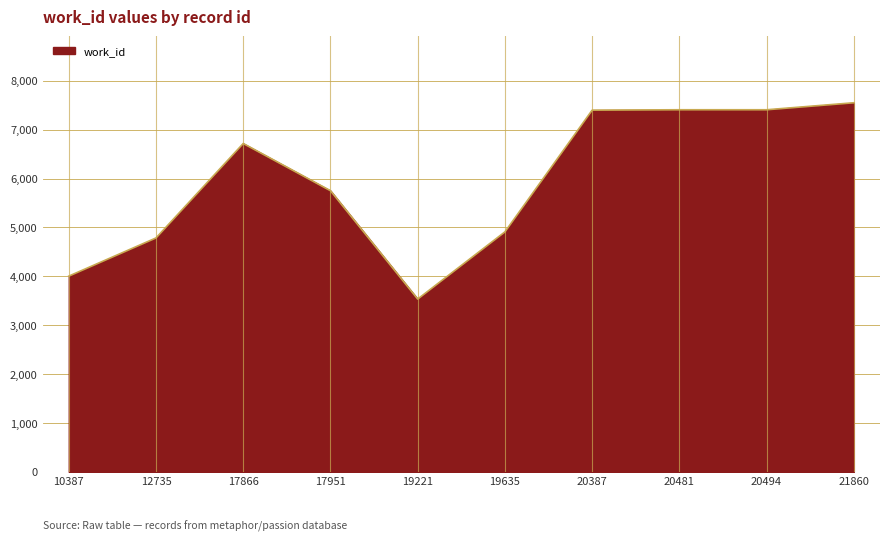

Approximately how many times larger is the value at 20494 compared to 10387?

1.8